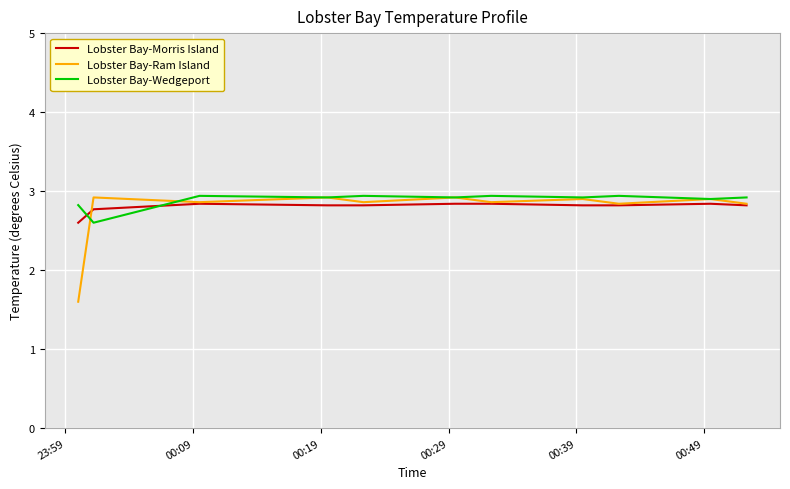

Which series has the widest spread of values?

Lobster Bay-Ram Island